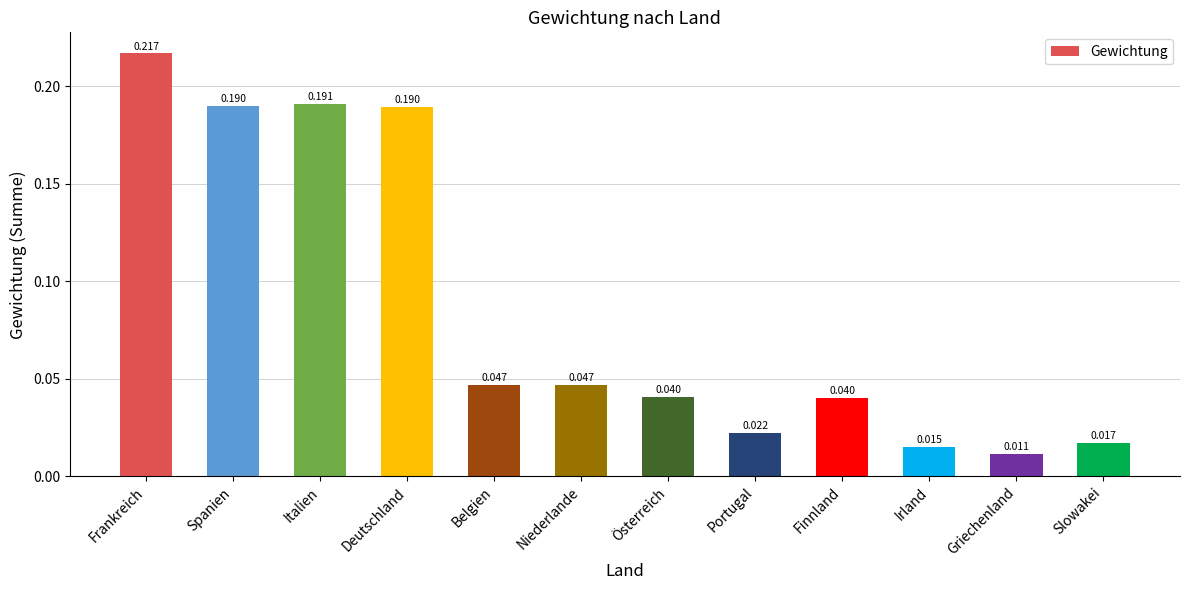

What is the label of the 12th bar from the left?

Slowakei